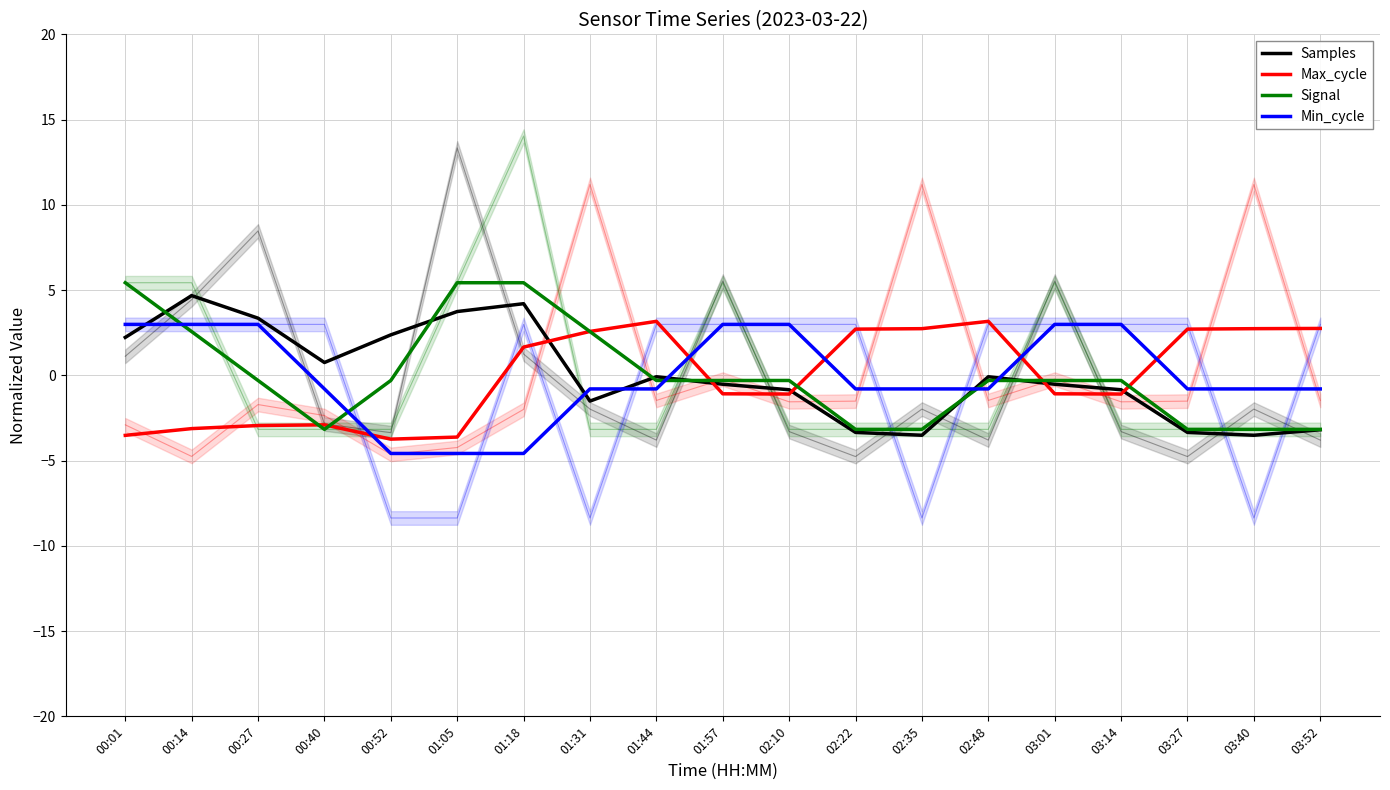

What is the difference between the second highest and second lowest values in the Max_cycle series?

6.8